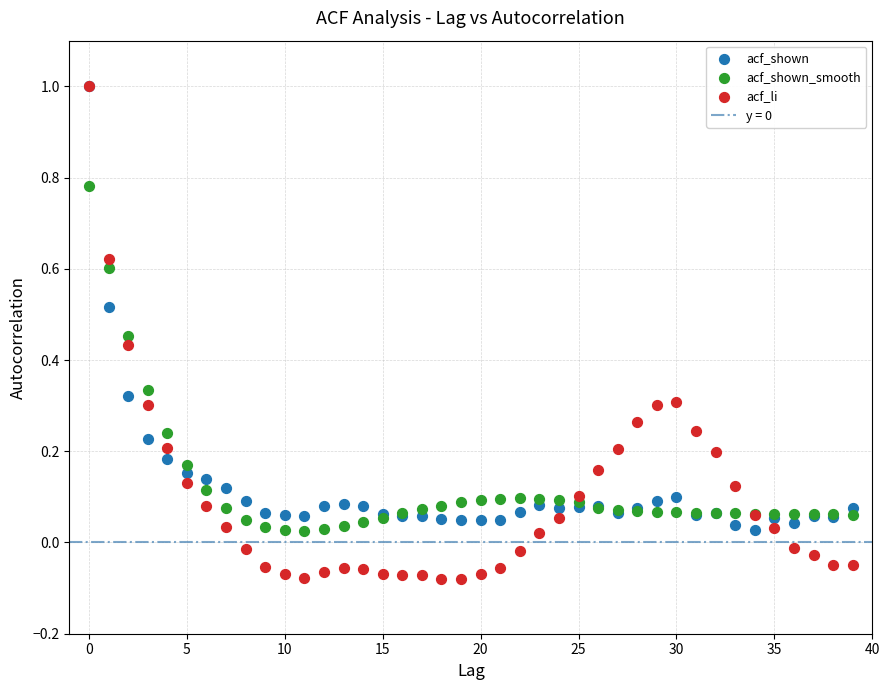

Which series contains the lowest Y value?

acf_li